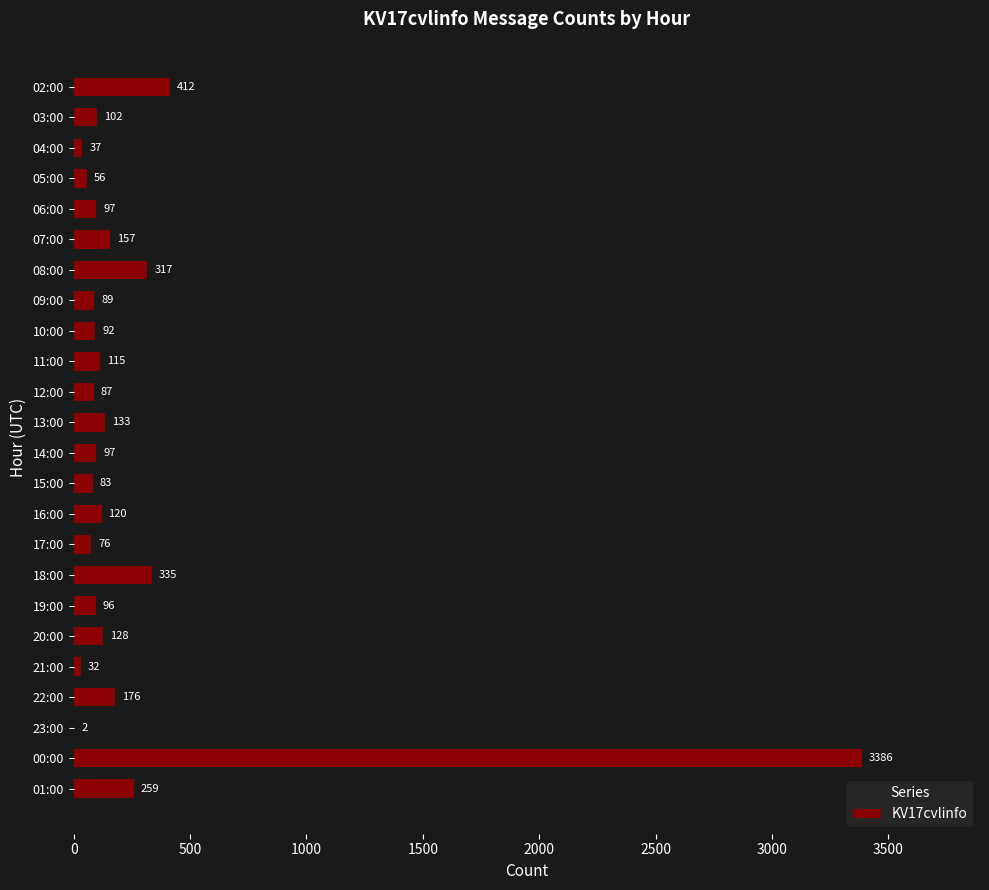

What is the sum of all values?

6484